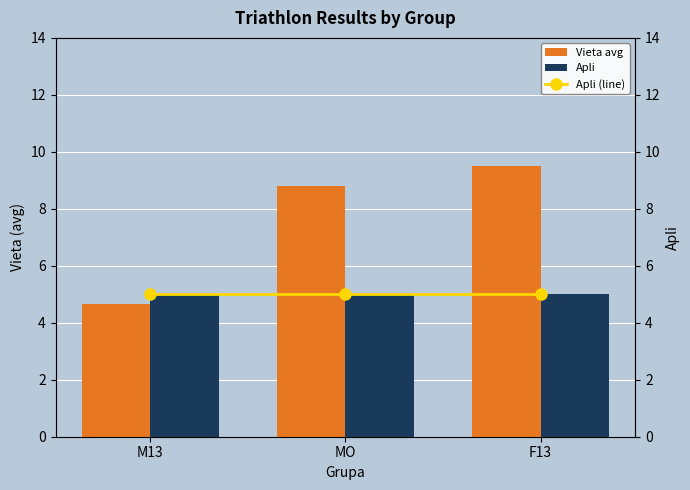

Are the bars grouped side by side (vs. stacked)?

Yes